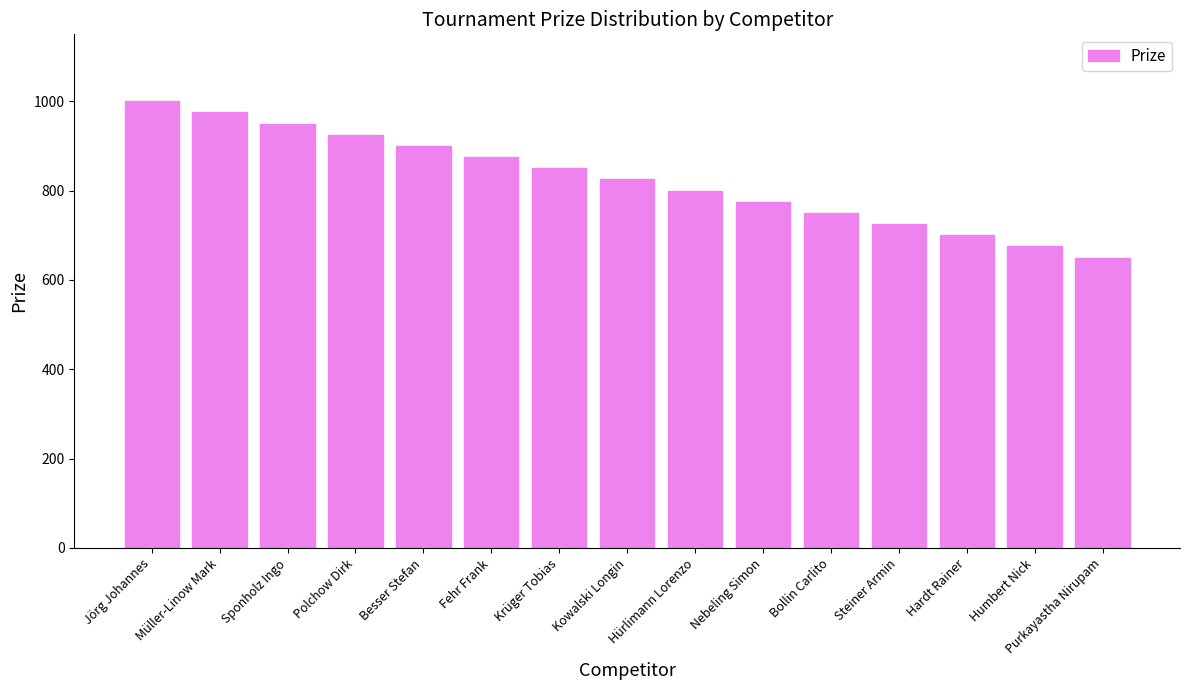

True or false: the data shows 950 at Sponholz Ingo.

True